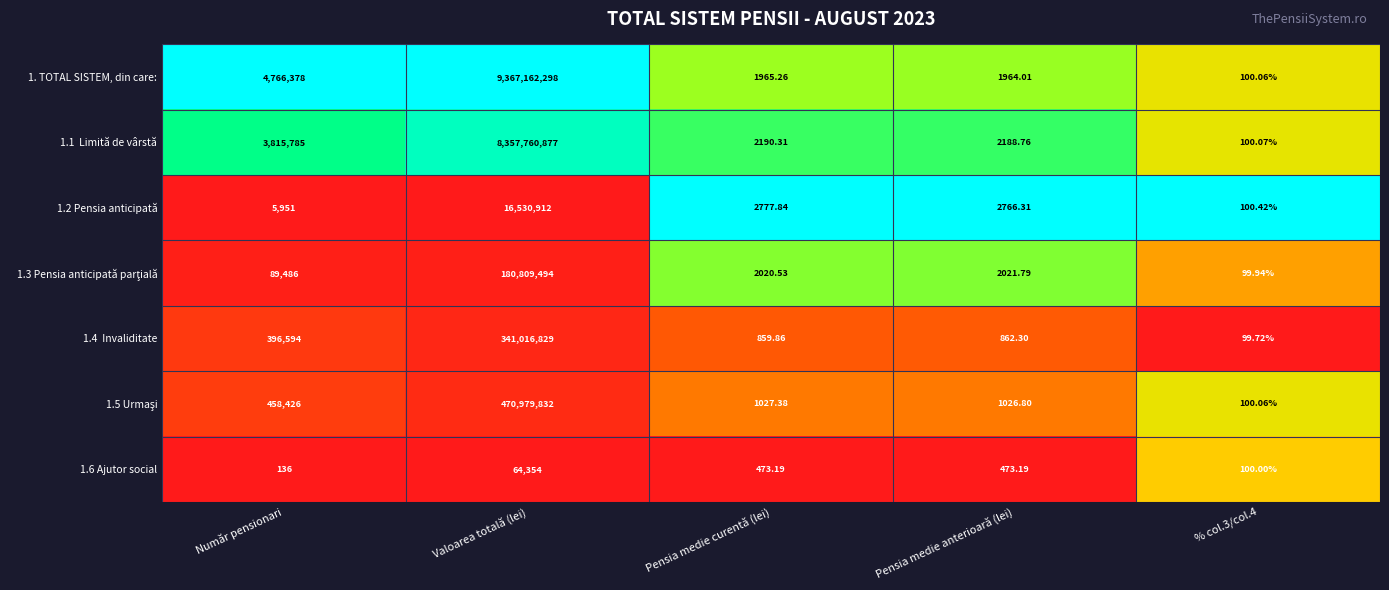

At which category is the sum across all series the highest?

Valoarea totală (lei)